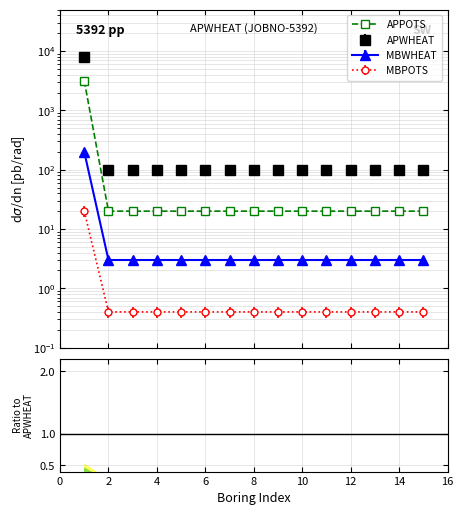

True or false: APPOTS has a value of 31.5 at 14.

False